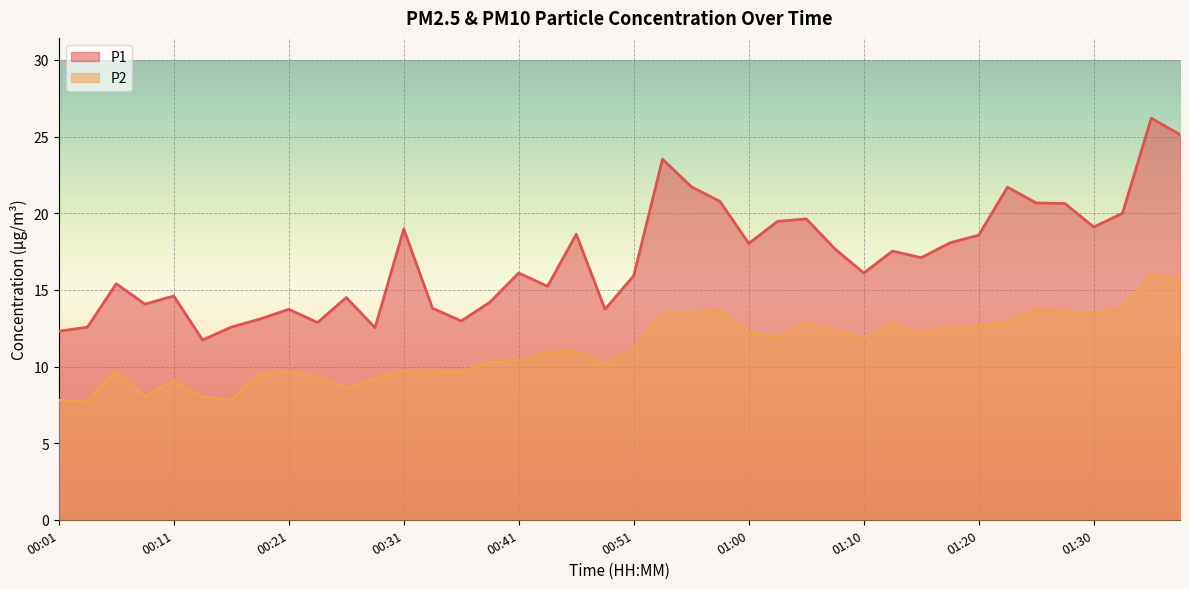

The value of P2 at 00:14 is 4.6. True or false?

False